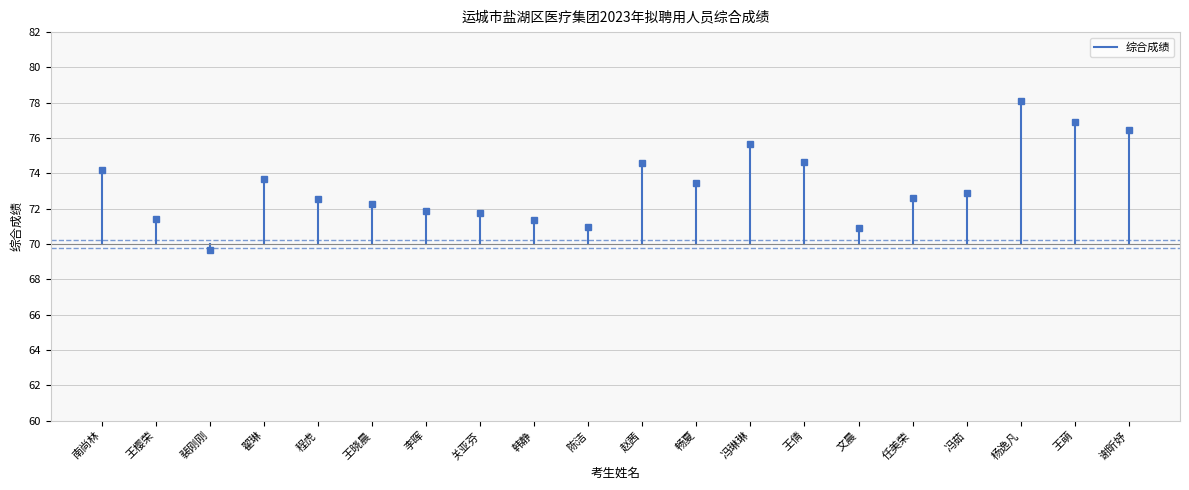

How many lines are shown in the chart?

1